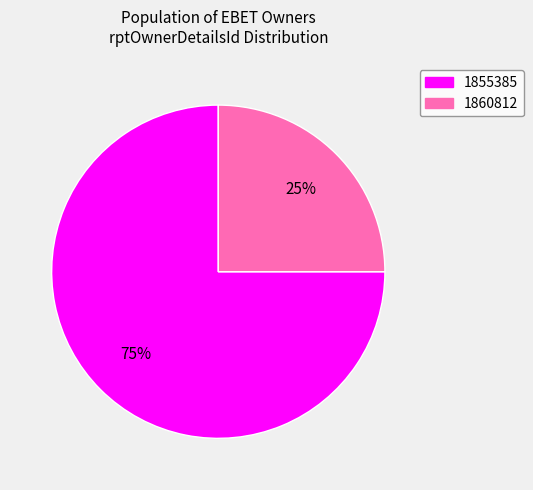

The 1860812 slice represents 25% of the pie. True or false?

True